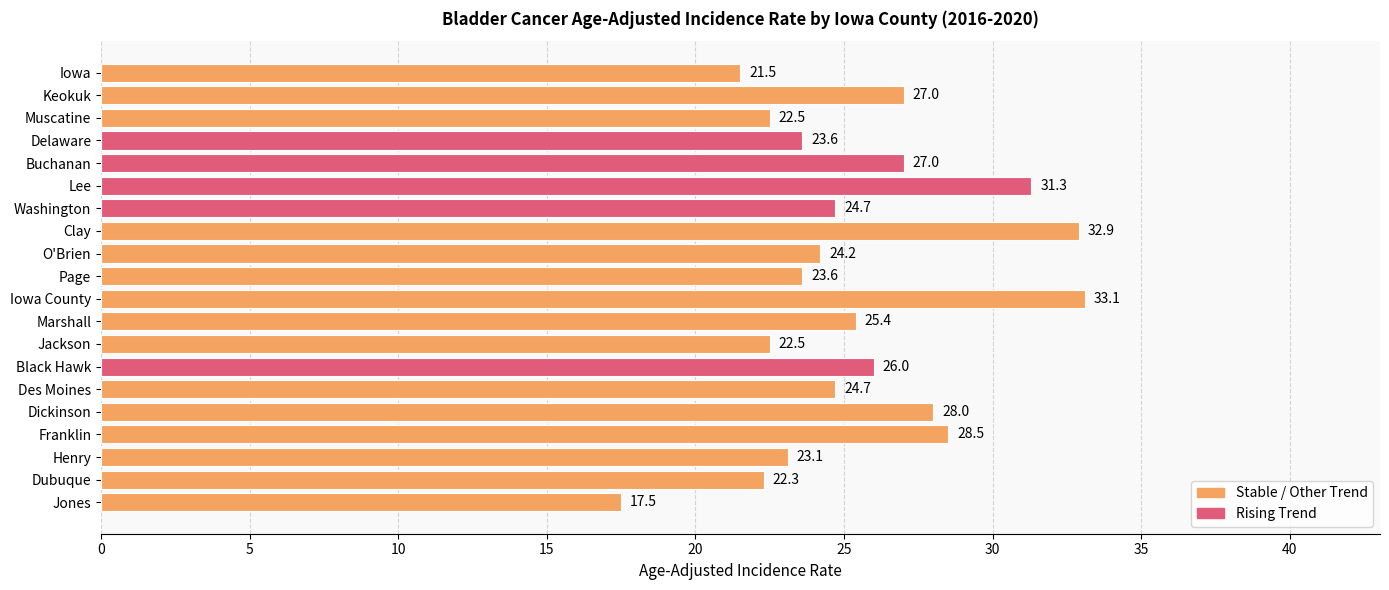

What is the difference between the maximum and minimum values?

15.6